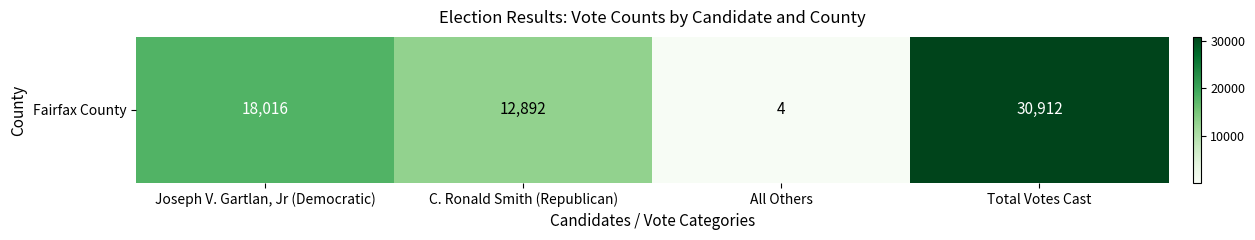

What is the maximum value shown in the chart?

30912